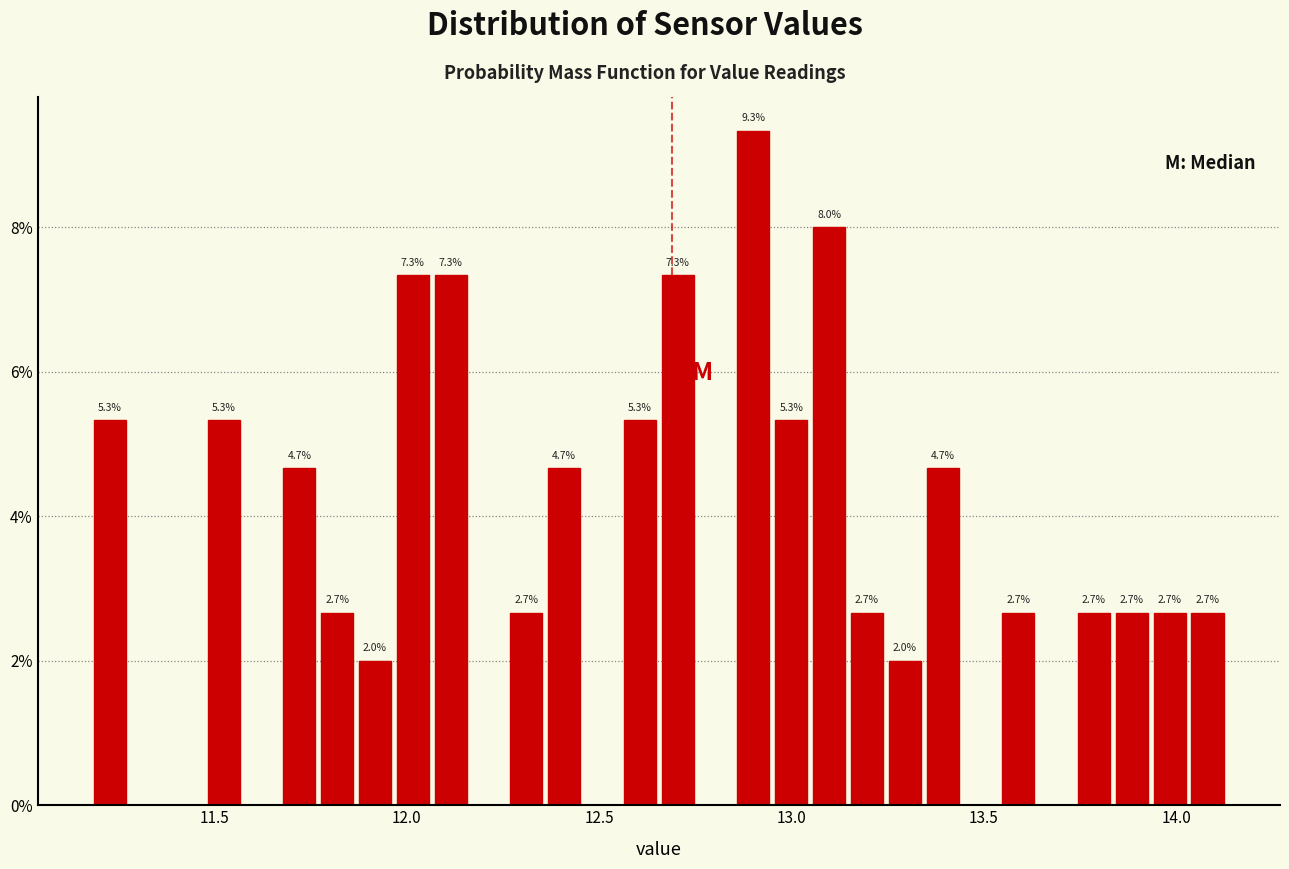

Around what value on the x-axis is the tallest bar? Give the approximate position of its centre, as read against the axis.

12.90